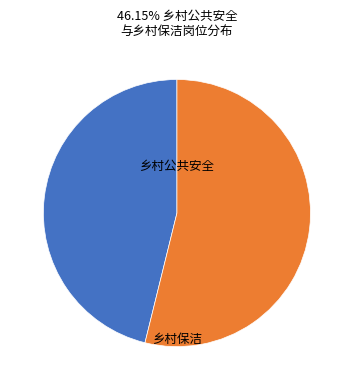

Do 乡村保洁 and 乡村公共安全 together represent more than half of the pie?

Yes